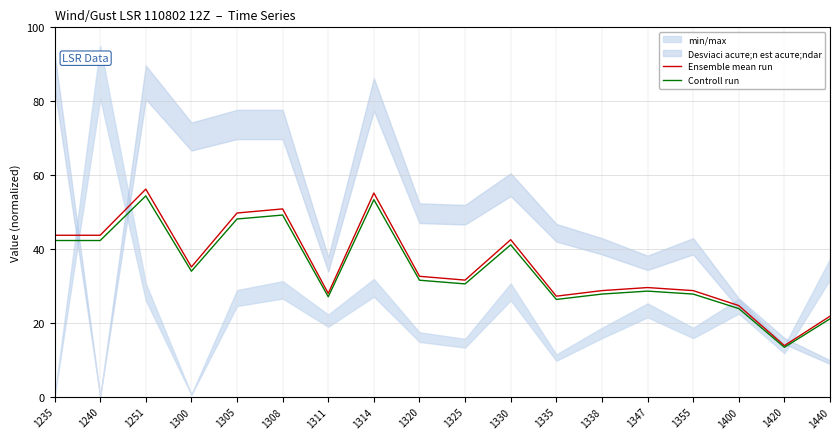

True or false: Ensemble mean run and Controll run cross at least once.

False